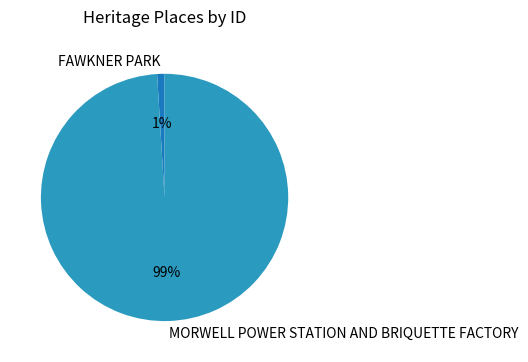

True or false: FAWKNER PARK accounts for 1% of the total.

True